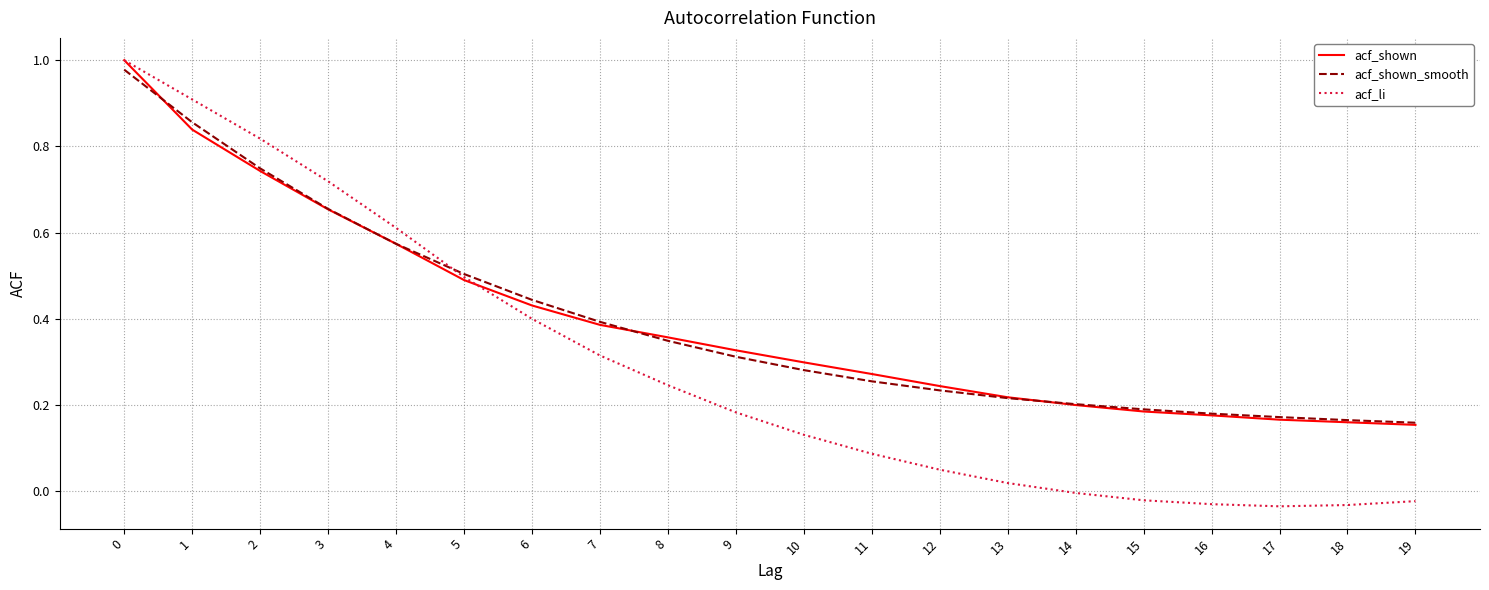

Is the value of acf_shown_smooth at 14 greater than the value of acf_li at 6?

No